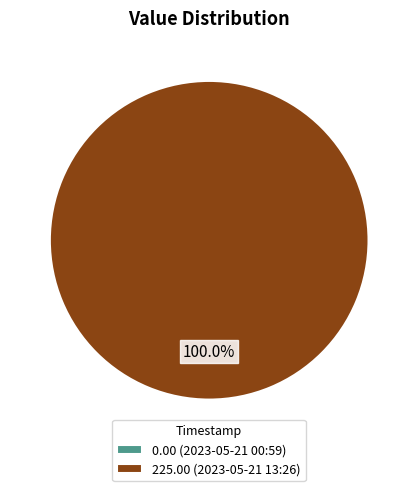

The 2023-05-21T13:26:22.525Z slice represents 100% of the pie. True or false?

True